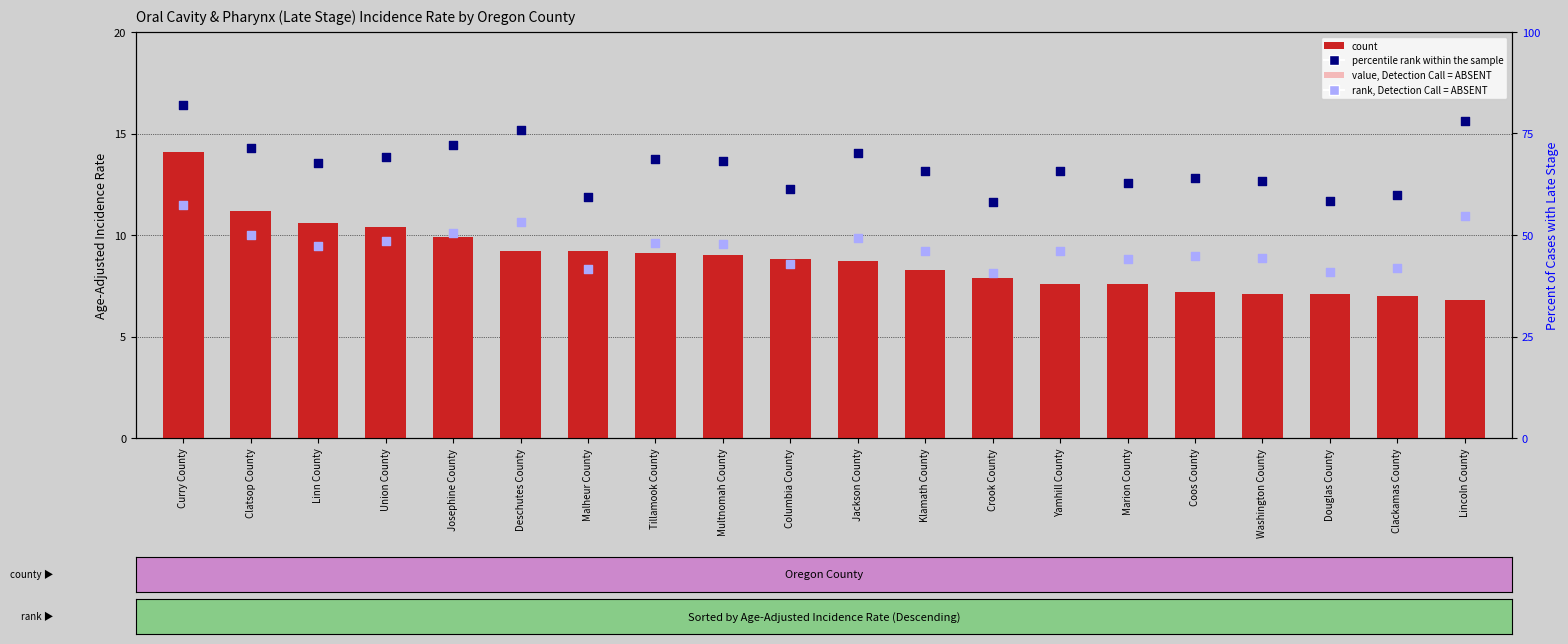

At which category is the sum across all series the highest?

Curry County